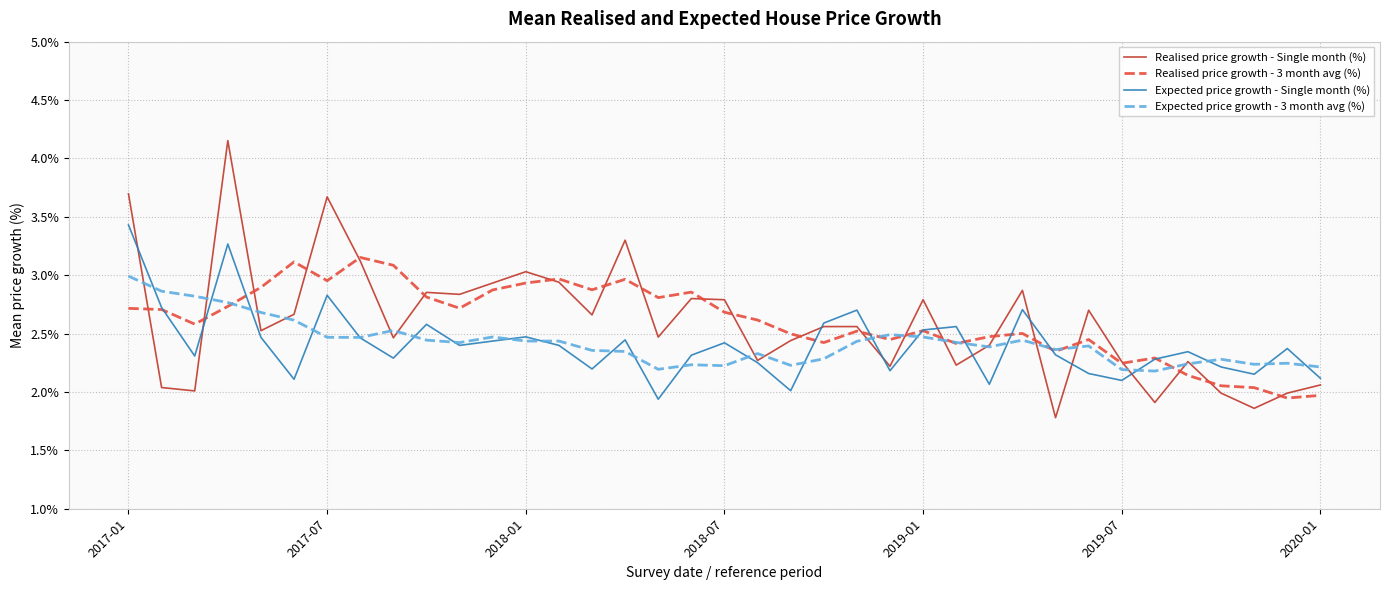

What is the lowest value of the Realised price growth - Single month (%) series?

1.8